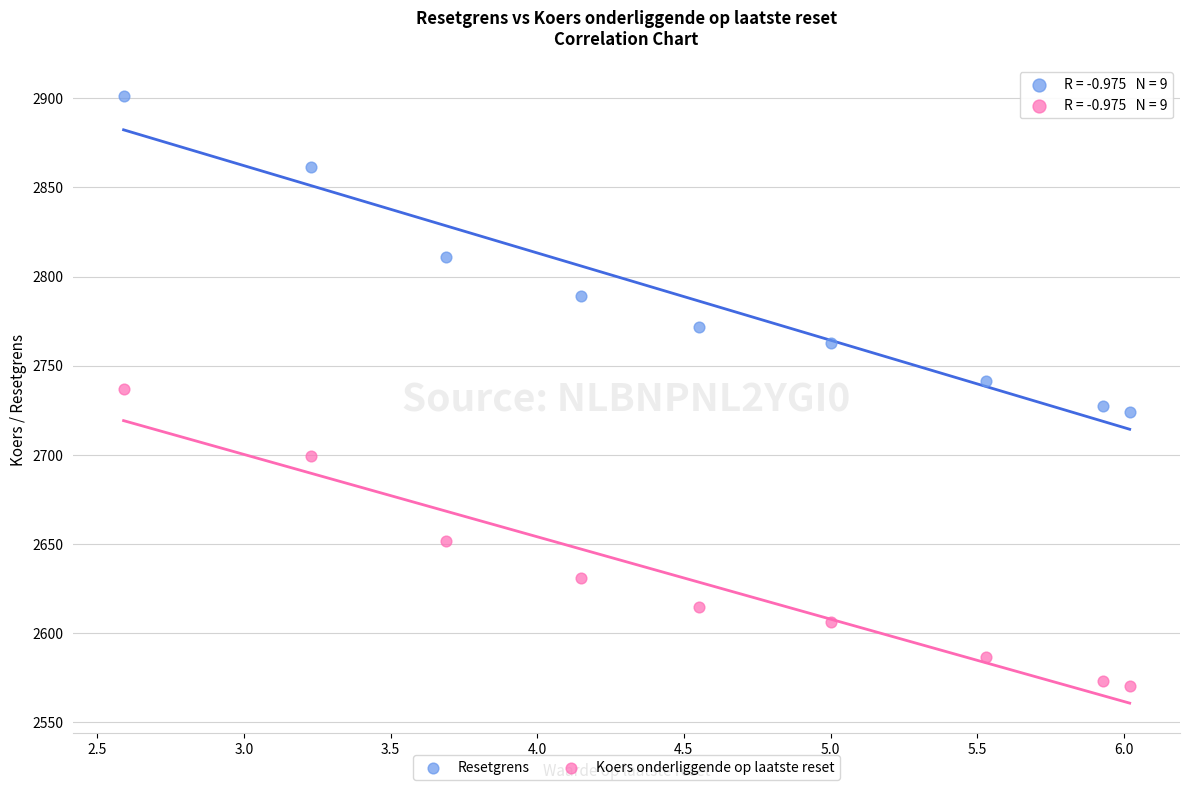

What are all the series names shown in the legend?

Resetgrens, Koers onderliggende op laatste reset